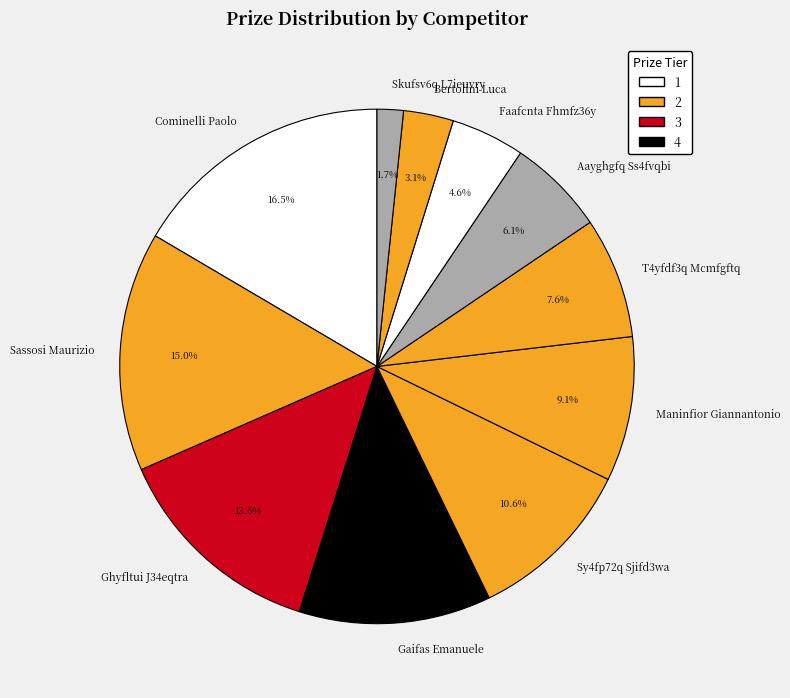

To the nearest percent, what is the difference between the Sassosi Maurizio and Sy4fp72q Sjifd3wa slice percentages?

4%